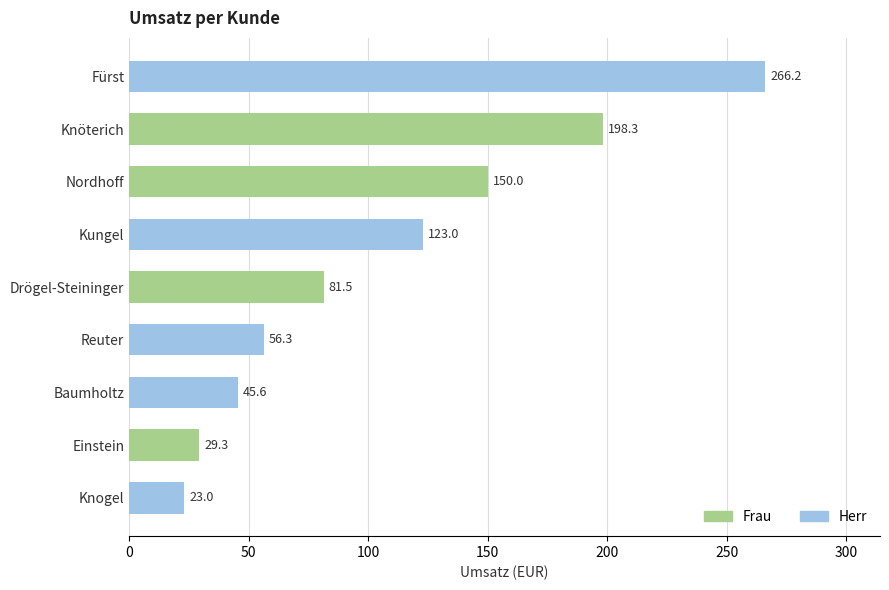

Rank the categories by value from lowest to highest.

Knogel, Einstein, Baumholtz, Reuter, Drögel-Steininger, Kungel, Nordhoff, Knöterich, Fürst